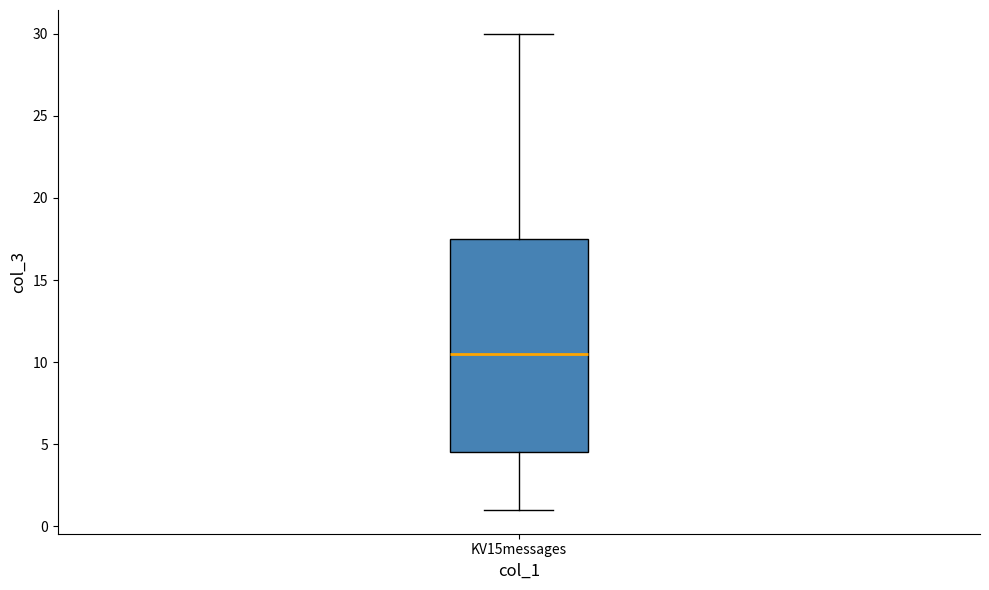

Read this box plot against the y-axis: the position of the median line, the range covered by the box, and the ends of both whiskers. The values are not printed on the chart, so give them approximately, as read against the axis.

median 10.5, box 4.5 to 17.5, whiskers 1.0 to 30.0